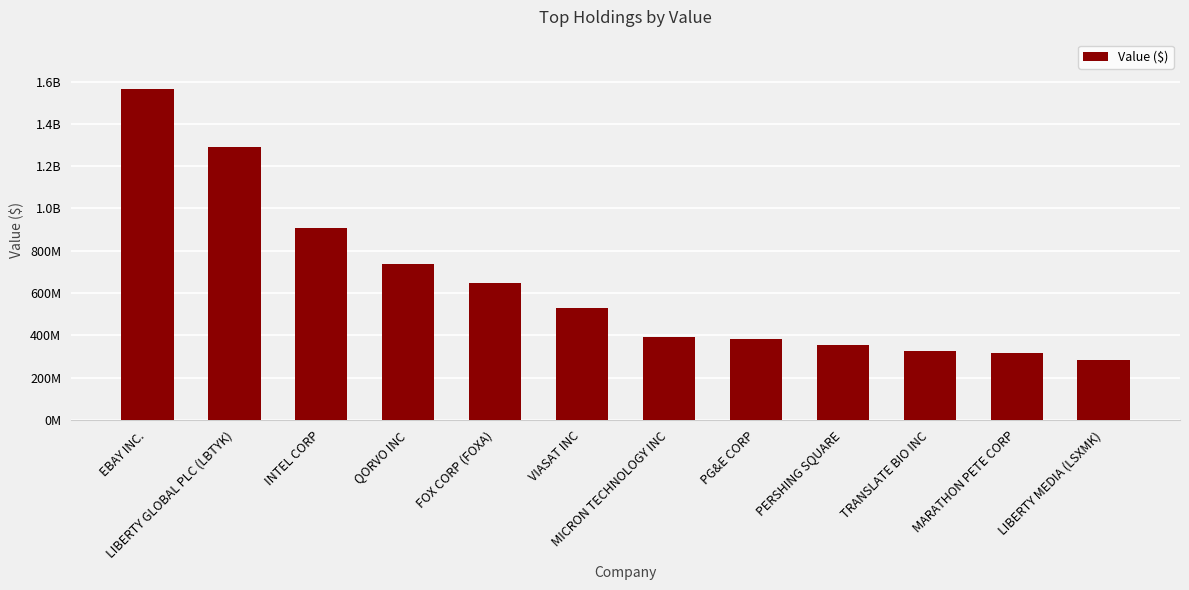

The chart shows a value of 660061790 at PG&E CORP. True or false?

False